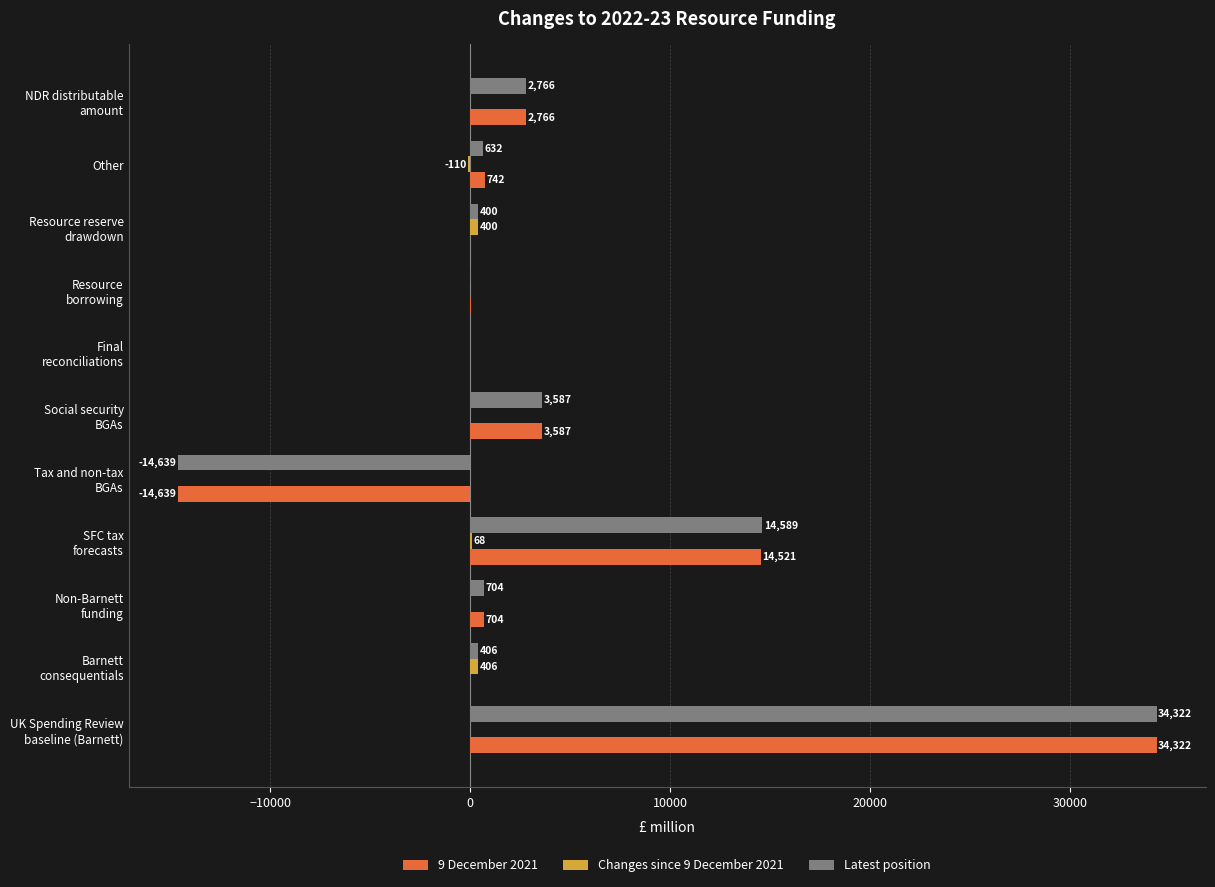

The Latest position series shows 632.1 at Other. True or false?

True